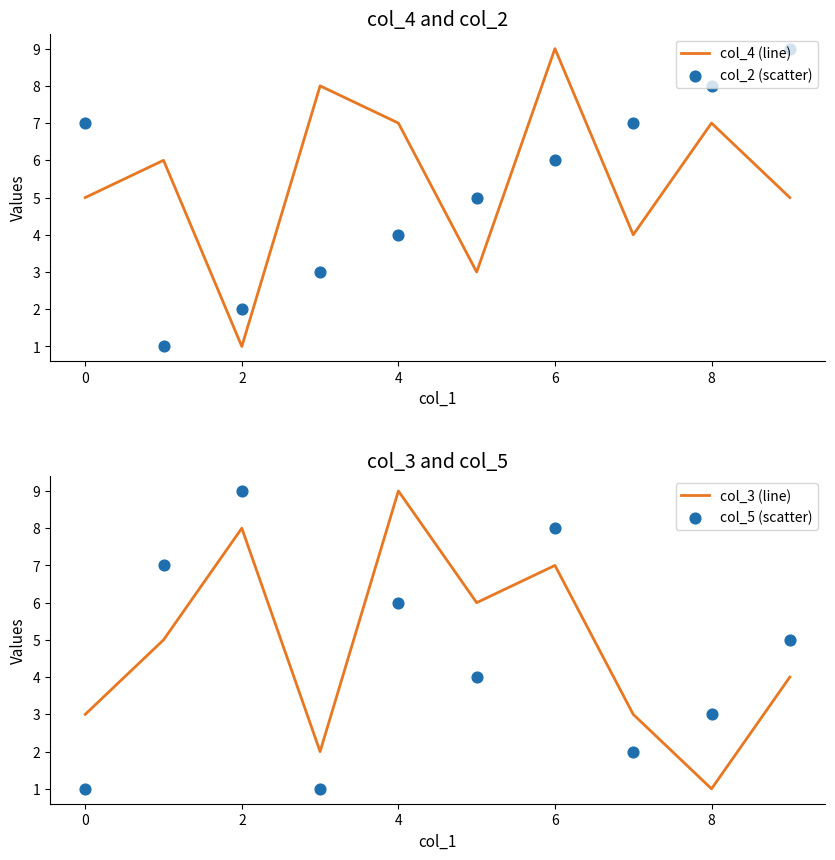

Is it true that col_3 (line) equals 11 at 2?

False